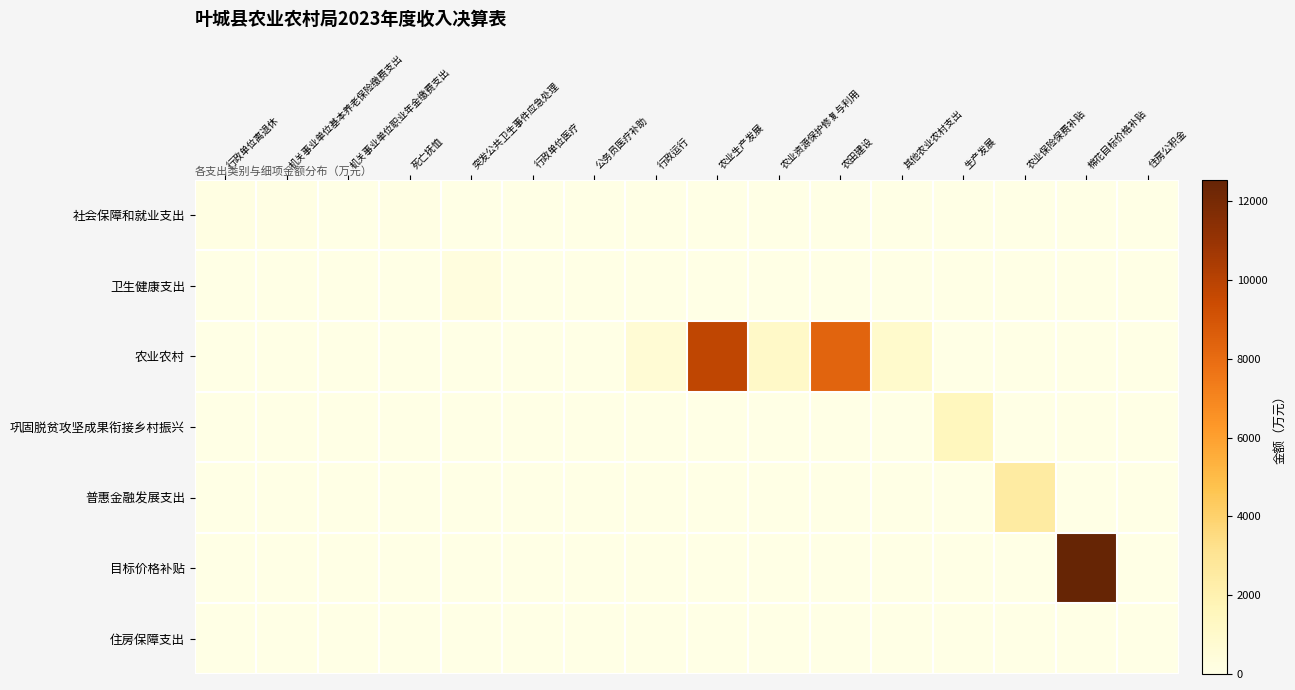

Reading right to left, list all the values displayed in this chart.

社会保障和就业支出: 住房公积金=0.0	棉花目标价格补贴=0.0	农业保险保费补贴=0.0	生产发展=0.0	其他农业农村支出=0.0	农田建设=0.0	农业资源保护修复与利用=0.0	农业生产发展=0.0	行政运行=0.0	公务员医疗补助=0.0	行政单位医疗=0.0	突发公共卫生事件应急处理=0.0	死亡抚恤=94.2	机关事业单位职业年金缴费支出=36.9	机关事业单位基本养老保险缴费支出=63.4	行政单位离退休=126.7
卫生健康支出: 住房公积金=0.0	棉花目标价格补贴=0.0	农业保险保费补贴=0.0	生产发展=0.0	其他农业农村支出=0.0	农田建设=0.0	农业资源保护修复与利用=0.0	农业生产发展=0.0	行政运行=0.0	公务员医疗补助=7.9	行政单位医疗=28.0	突发公共卫生事件应急处理=263.9	死亡抚恤=0.0	机关事业单位职业年金缴费支出=0.0	机关事业单位基本养老保险缴费支出=0.0	行政单位离退休=0.0
农业农村: 住房公积金=0.0	棉花目标价格补贴=0.0	农业保险保费补贴=0.0	生产发展=0.0	其他农业农村支出=932.3	农田建设=8342.1	农业资源保护修复与利用=1111.0	农业生产发展=9783.1	行政运行=685.9	公务员医疗补助=0.0	行政单位医疗=0.0	突发公共卫生事件应急处理=0.0	死亡抚恤=0.0	机关事业单位职业年金缴费支出=0.0	机关事业单位基本养老保险缴费支出=0.0	行政单位离退休=0.0
巩固脱贫攻坚成果衔接乡村振兴: 住房公积金=0.0	棉花目标价格补贴=0.0	农业保险保费补贴=0.0	生产发展=1519.0	其他农业农村支出=0.0	农田建设=0.0	农业资源保护修复与利用=0.0	农业生产发展=0.0	行政运行=0.0	公务员医疗补助=0.0	行政单位医疗=0.0	突发公共卫生事件应急处理=0.0	死亡抚恤=0.0	机关事业单位职业年金缴费支出=0.0	机关事业单位基本养老保险缴费支出=0.0	行政单位离退休=0.0
普惠金融发展支出: 住房公积金=0.0	棉花目标价格补贴=0.0	农业保险保费补贴=2544.8	生产发展=0.0	其他农业农村支出=0.0	农田建设=0.0	农业资源保护修复与利用=0.0	农业生产发展=0.0	行政运行=0.0	公务员医疗补助=0.0	行政单位医疗=0.0	突发公共卫生事件应急处理=0.0	死亡抚恤=0.0	机关事业单位职业年金缴费支出=0.0	机关事业单位基本养老保险缴费支出=0.0	行政单位离退休=0.0
目标价格补贴: 住房公积金=0.0	棉花目标价格补贴=12544.5	农业保险保费补贴=0.0	生产发展=0.0	其他农业农村支出=0.0	农田建设=0.0	农业资源保护修复与利用=0.0	农业生产发展=0.0	行政运行=0.0	公务员医疗补助=0.0	行政单位医疗=0.0	突发公共卫生事件应急处理=0.0	死亡抚恤=0.0	机关事业单位职业年金缴费支出=0.0	机关事业单位基本养老保险缴费支出=0.0	行政单位离退休=0.0
住房保障支出: 住房公积金=47.6	棉花目标价格补贴=0.0	农业保险保费补贴=0.0	生产发展=0.0	其他农业农村支出=0.0	农田建设=0.0	农业资源保护修复与利用=0.0	农业生产发展=0.0	行政运行=0.0	公务员医疗补助=0.0	行政单位医疗=0.0	突发公共卫生事件应急处理=0.0	死亡抚恤=0.0	机关事业单位职业年金缴费支出=0.0	机关事业单位基本养老保险缴费支出=0.0	行政单位离退休=0.0